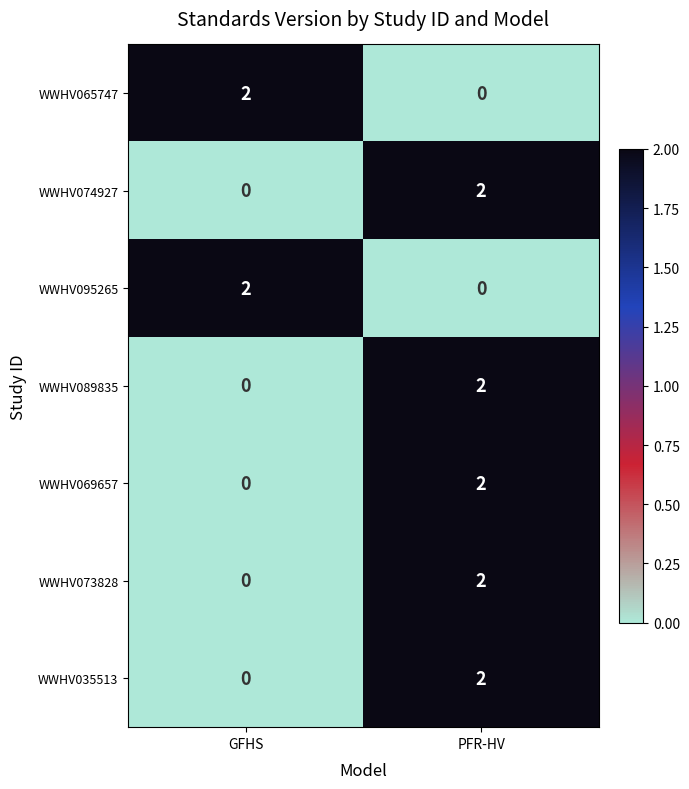

The value of WWHV089835 at GFHS is -1. True or false?

False